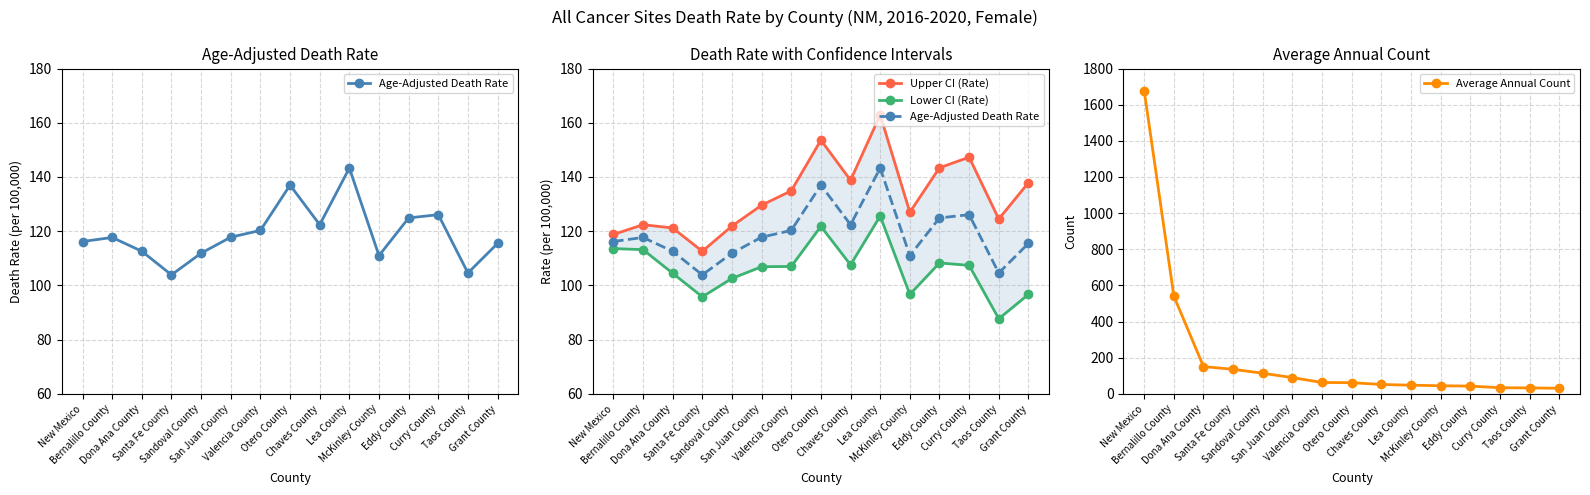

What is the value of the Upper CI (Rate) point at the 6th from the left?

129.6